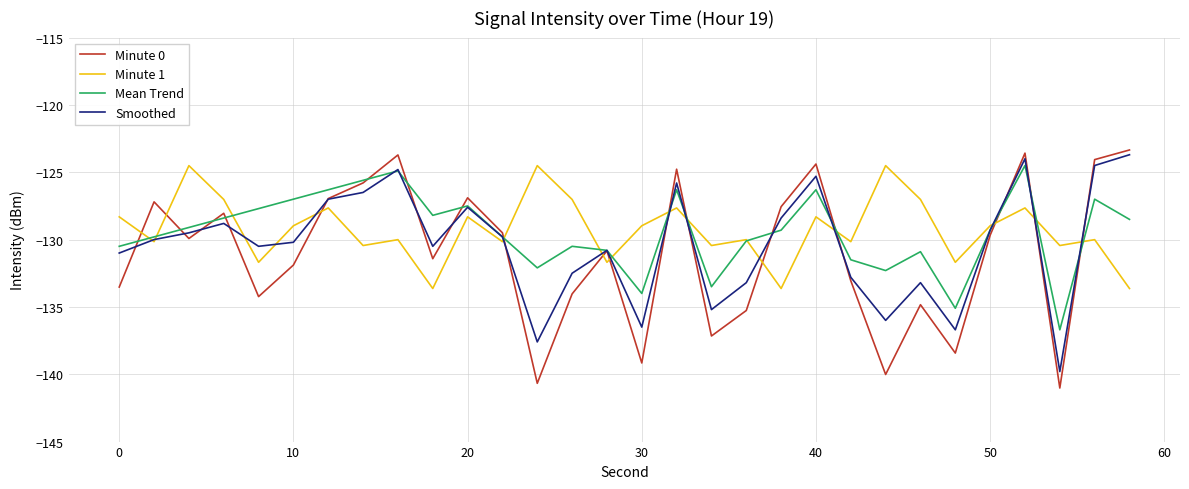

What is the smallest value displayed?

-141.0